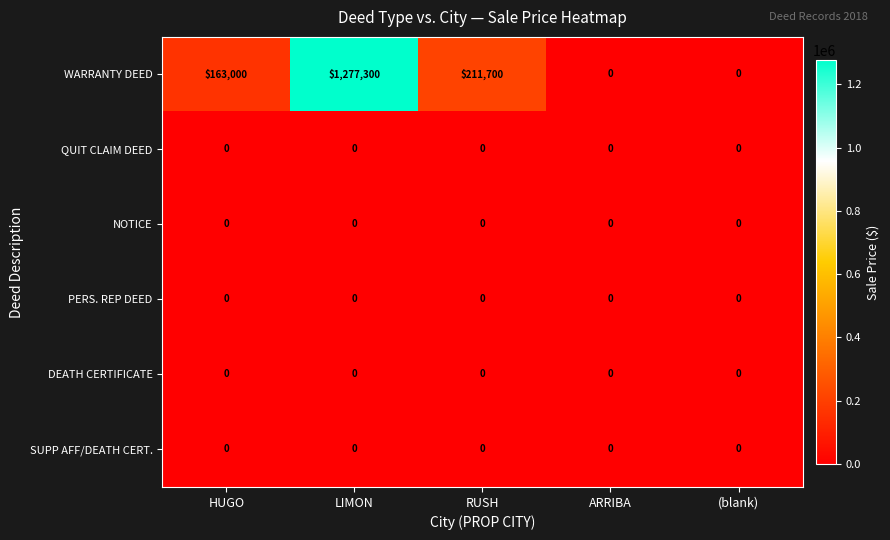

Reading left to right, list all the values displayed in this chart.

WARRANTY DEED: HUGO=163000	LIMON=1277300	RUSH=211700	ARRIBA=0	(blank)=0
QUIT CLAIM DEED: HUGO=0	LIMON=0	RUSH=0	ARRIBA=0	(blank)=0
NOTICE: HUGO=0	LIMON=0	RUSH=0	ARRIBA=0	(blank)=0
PERS. REP DEED: HUGO=0	LIMON=0	RUSH=0	ARRIBA=0	(blank)=0
DEATH CERTIFICATE: HUGO=0	LIMON=0	RUSH=0	ARRIBA=0	(blank)=0
SUPP AFF/DEATH CERT.: HUGO=0	LIMON=0	RUSH=0	ARRIBA=0	(blank)=0